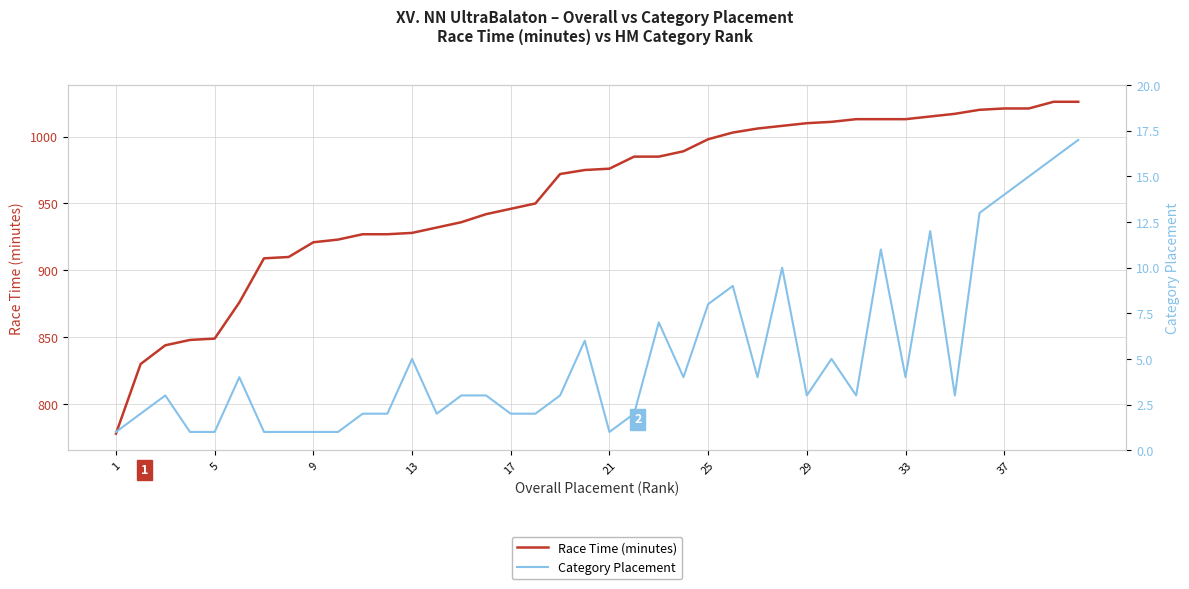

The value of Race Time (minutes) at 25 is 998. True or false?

True